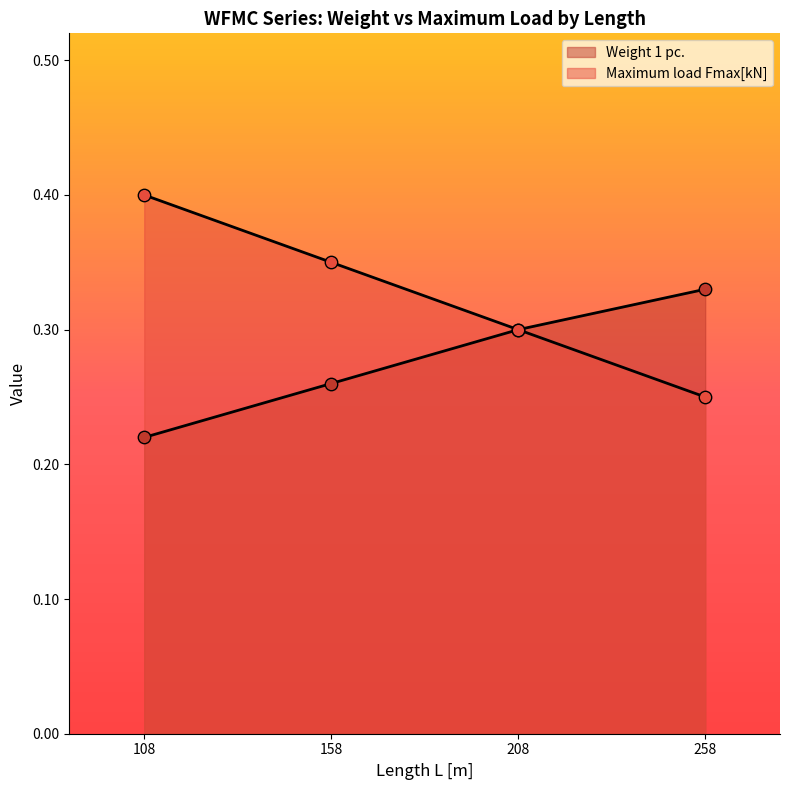

What are all the series names shown in the legend?

Weight 1 pc., Maximum load Fmax[kN]